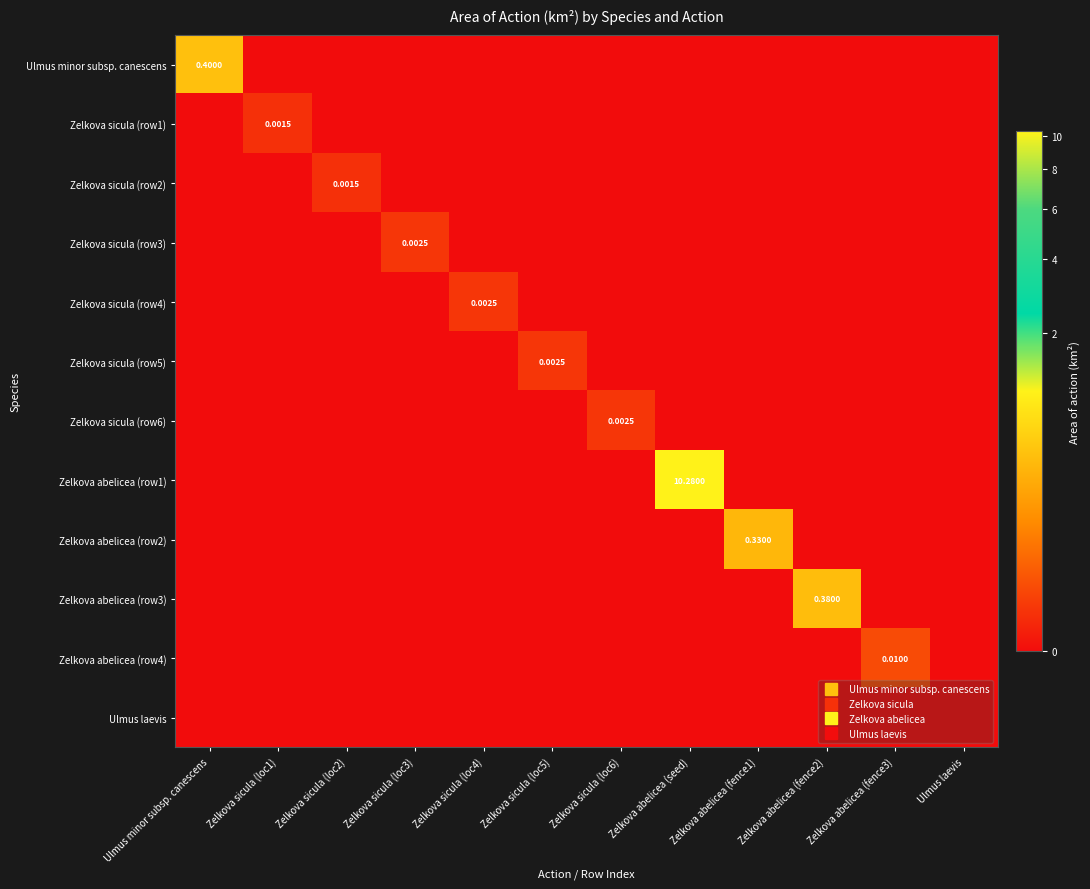

At which category is the sum across all series the highest?

Zelkova abelicea (seed)